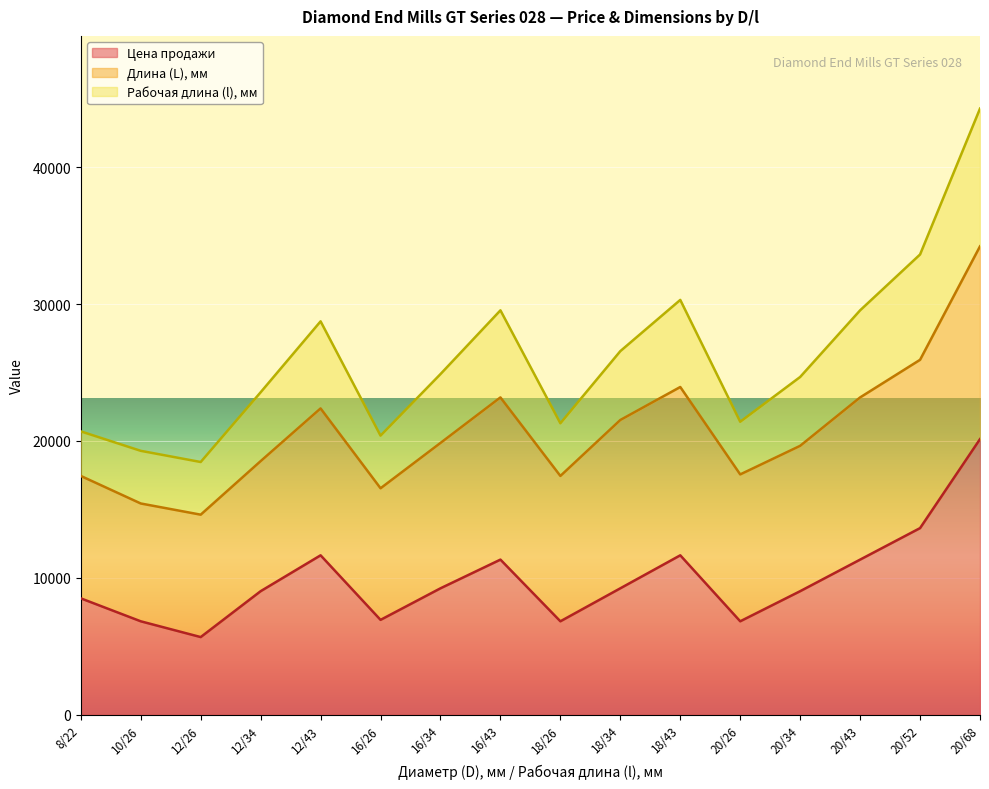

Rank the categories by Рабочая длина (l), мм value from lowest to highest.

12/26, 10/26, 16/26, 8/22, 18/26, 20/26, 12/34, 20/34, 16/34, 18/34, 12/43, 16/43, 20/43, 18/43, 20/52, 20/68